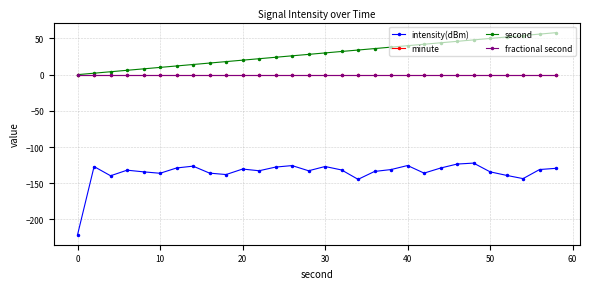

Reading left to right, what are all the values shown in this chart?

intensity(dBm): -221.0	-127.0	-139.7	-132.0	-134.3	-136.2	-128.9	-126.4	-136.0	-138.0	-130.4	-132.8	-127.7	-125.6	-132.8	-126.9	-131.7	-144.6	-133.7	-131.1	-125.5	-136.0	-129.0	-123.5	-122.2	-134.3	-139.2	-143.6	-131.1	-129.4
minute: 0.0	0.0	0.0	0.0	0.0	0.0	0.0	0.0	0.0	0.0	0.0	0.0	0.0	0.0	0.0	0.0	0.0	0.0	0.0	0.0	0.0	0.0	0.0	0.0	0.0	0.0	0.0	0.0	0.0	0.0
second: 0.0	2.0	4.0	6.0	8.0	10.0	12.0	14.0	16.0	18.0	20.0	22.0	24.0	26.0	28.0	30.0	32.0	34.0	36.0	38.0	40.0	42.0	44.0	46.0	48.0	50.0	52.0	54.0	56.0	58.0
fractional second: 0.0	0.0	0.0	0.0	0.0	0.0	0.0	0.0	0.0	0.0	0.0	0.0	0.0	0.0	0.0	0.0	0.0	0.0	0.0	0.0	0.0	0.0	0.0	0.0	0.0	0.0	0.0	0.0	0.0	0.0